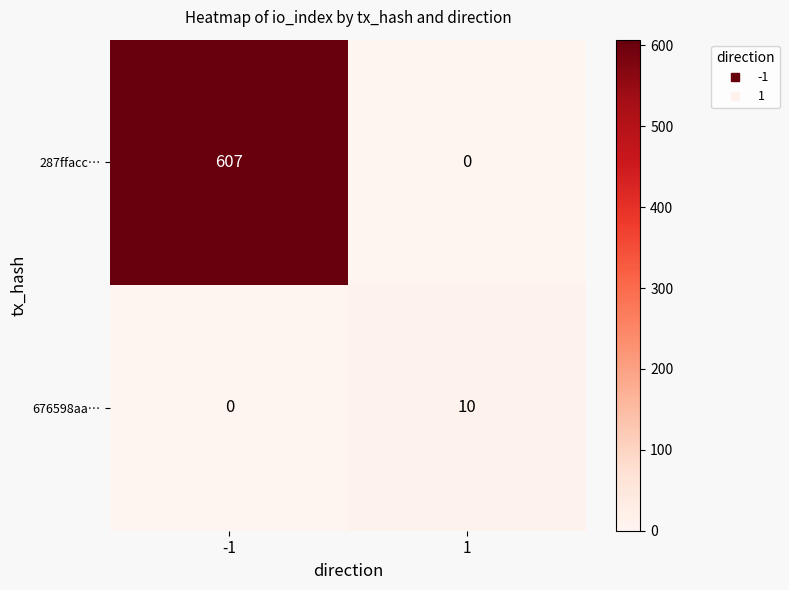

Is it true that 676598aa… equals 10 at 1?

True